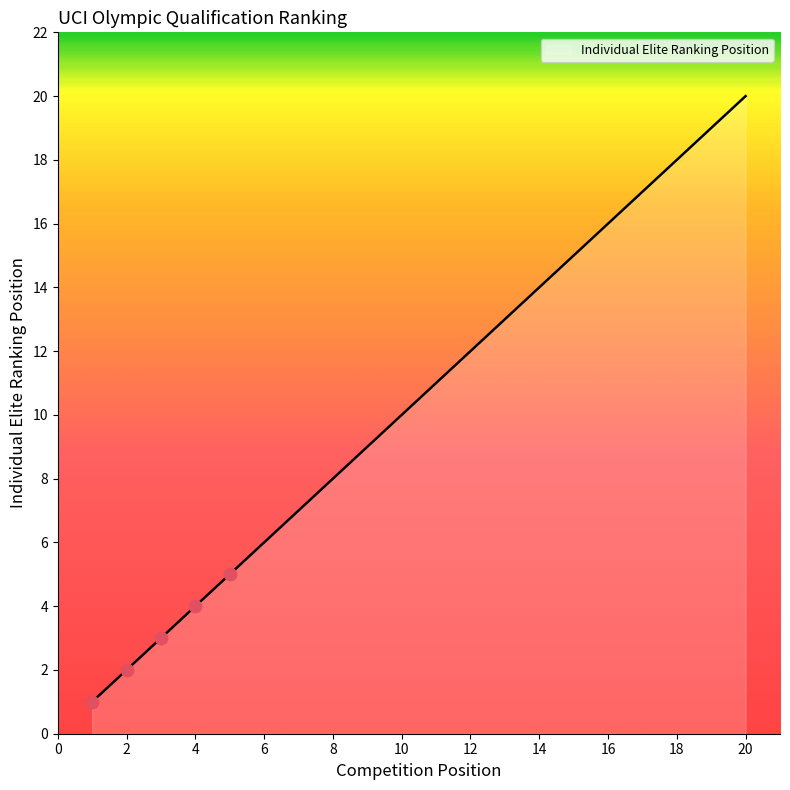

What is the change in value from 14 to 20?

+6